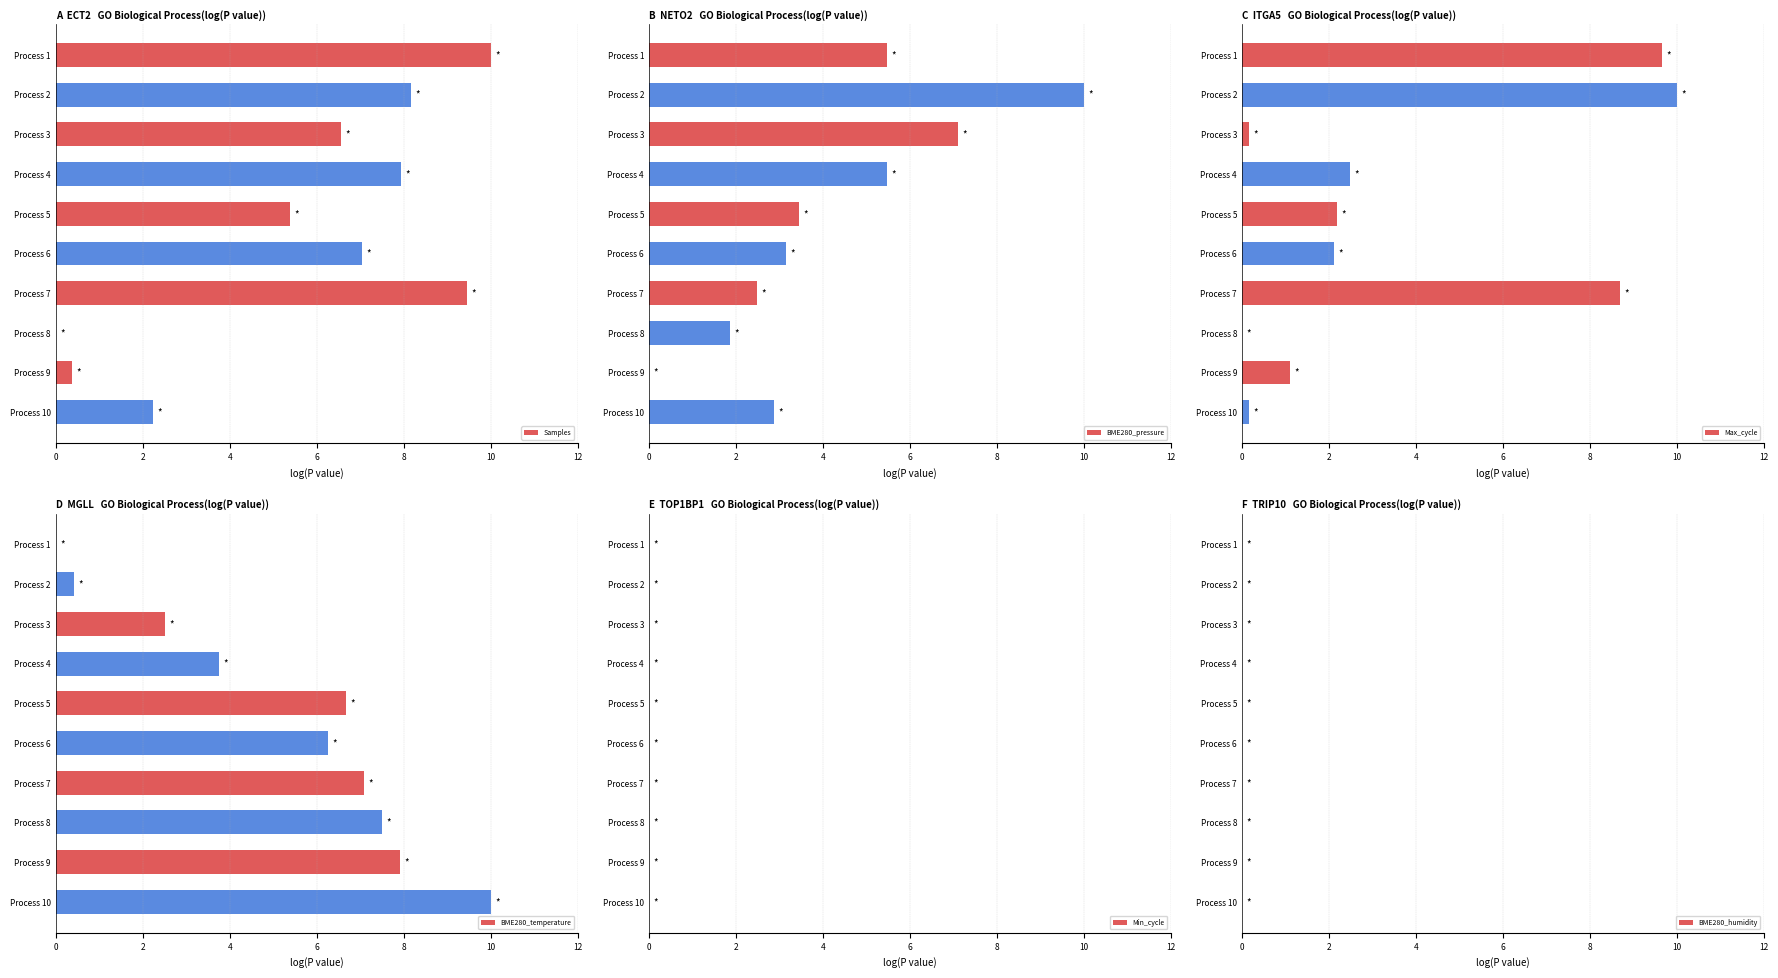

What is the greatest value displayed?

10.0